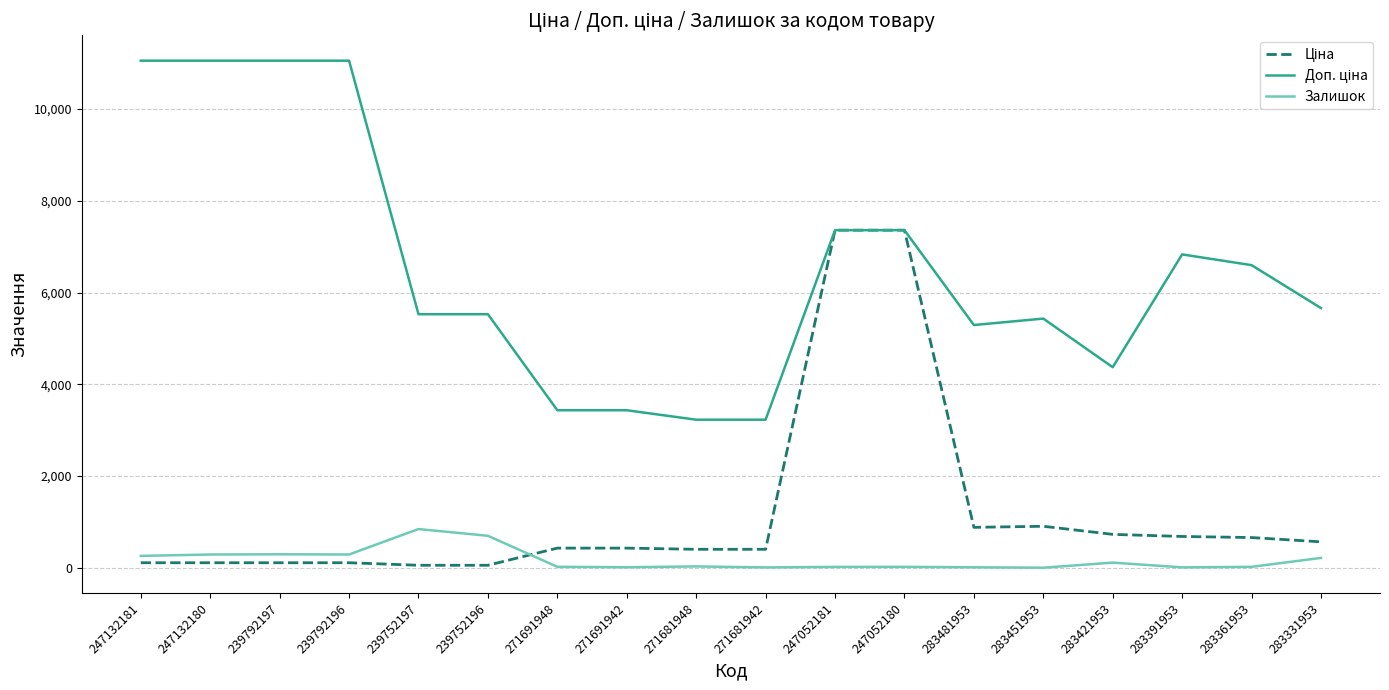

What is the greatest value displayed?

11055.0